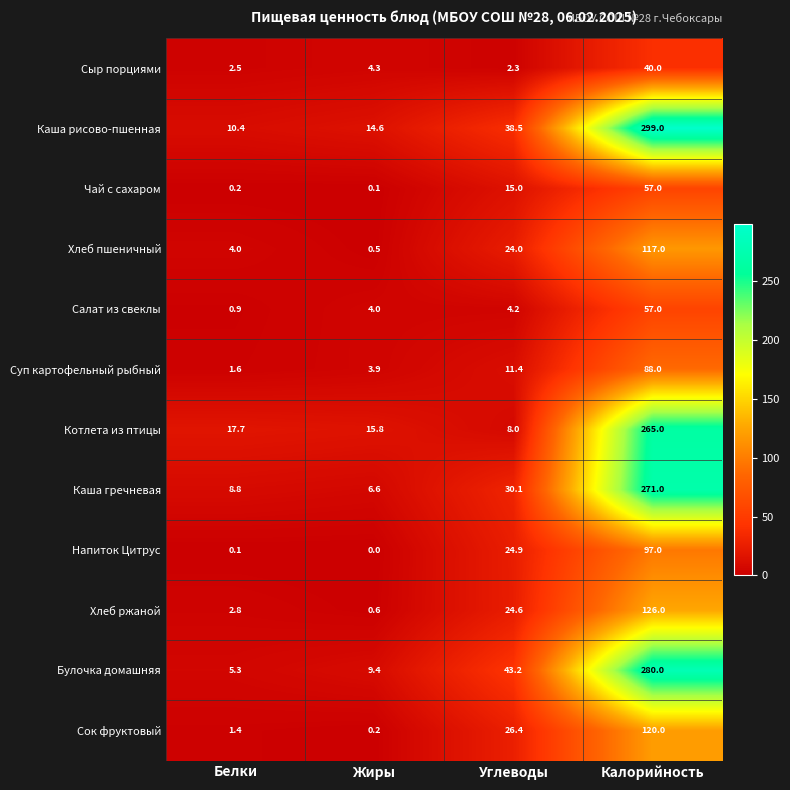

What is the total value across all series at Калорийность?

1817.0